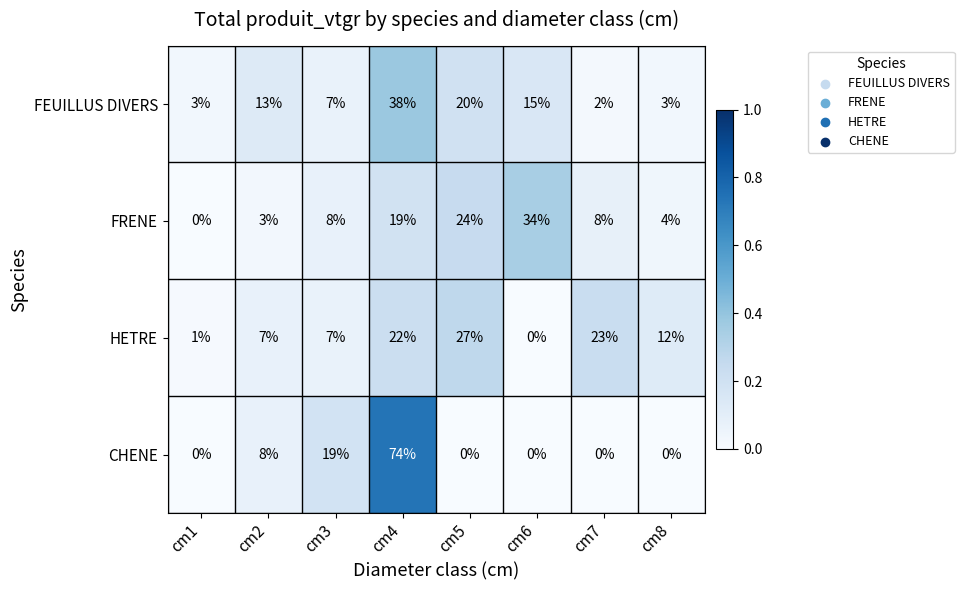

What is the spread (max minus min) of values at cm1?

3